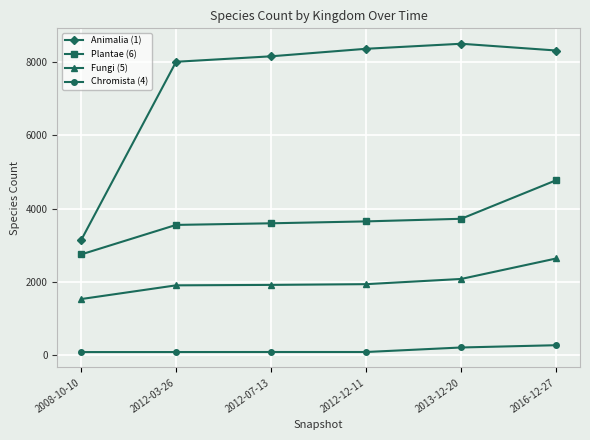

Which series has the largest range (max minus min)?

Animalia (1)